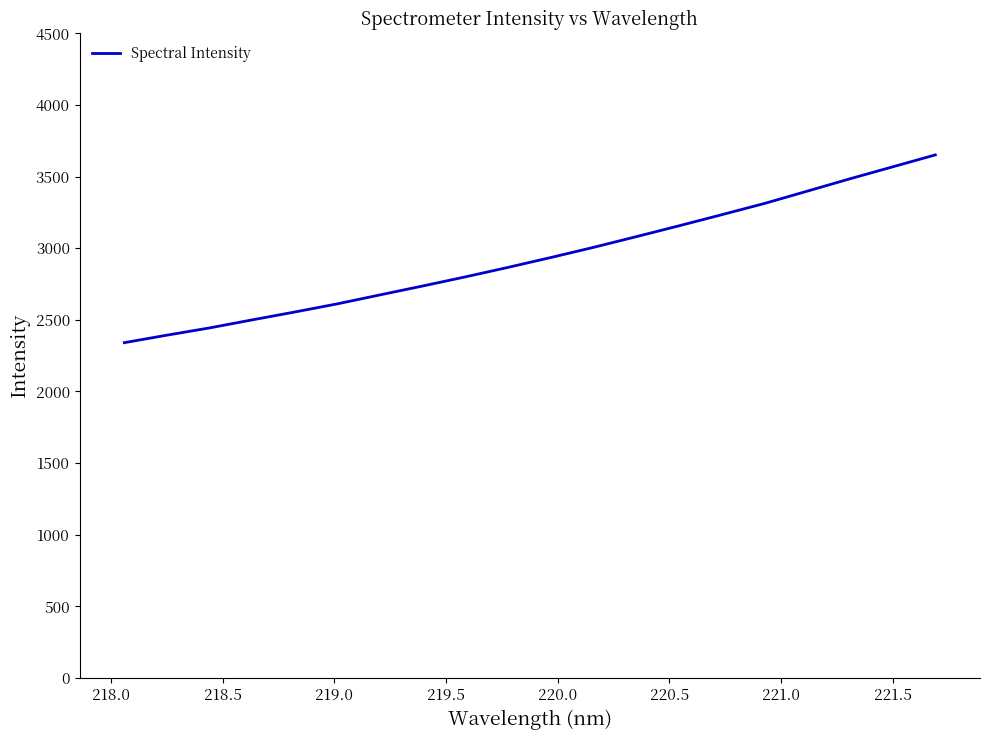

Reading left to right, list all the values displayed in this chart.

2340.9	2393.4	2444.1	2500.3	2555.4	2612.7	2675.3	2737.4	2801.1	2867.5	2936.2	3007.2	3081.8	3157.5	3234.9	3313.3	3399.0	3485.2	3568.6	3652.0